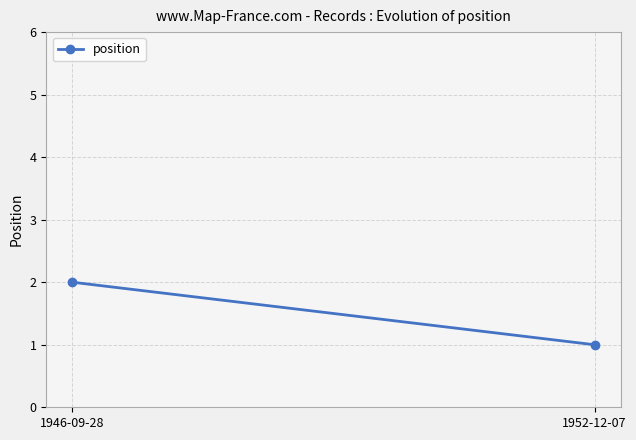

Reading left to right, list all the values displayed in this chart.

2	1